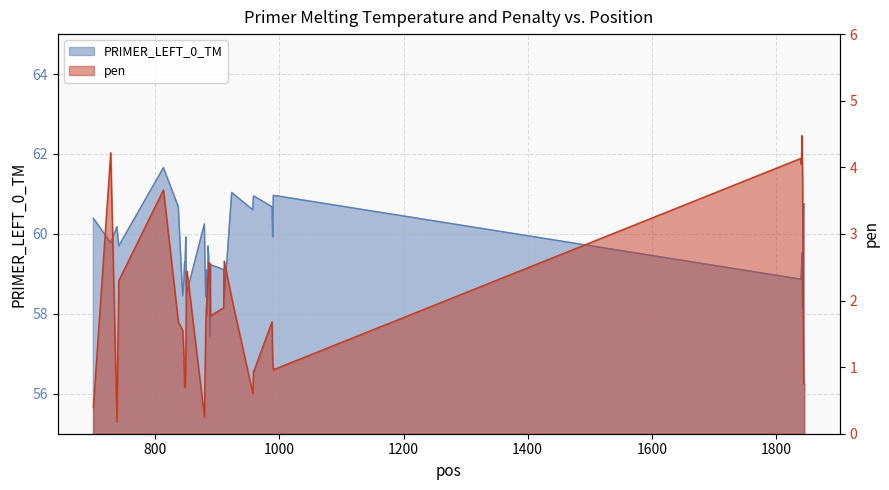

Rank the series by their average value, from highest to lowest.

PRIMER_LEFT_0_TM, pen